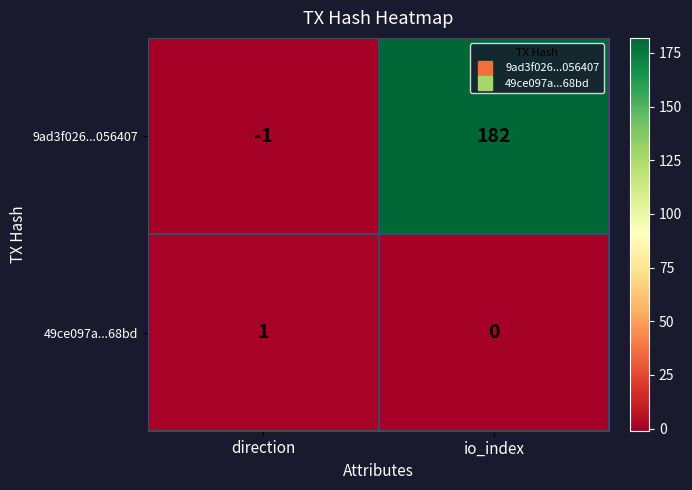

True or false: 9ad3f026...056407 has a value of -1 at direction.

True